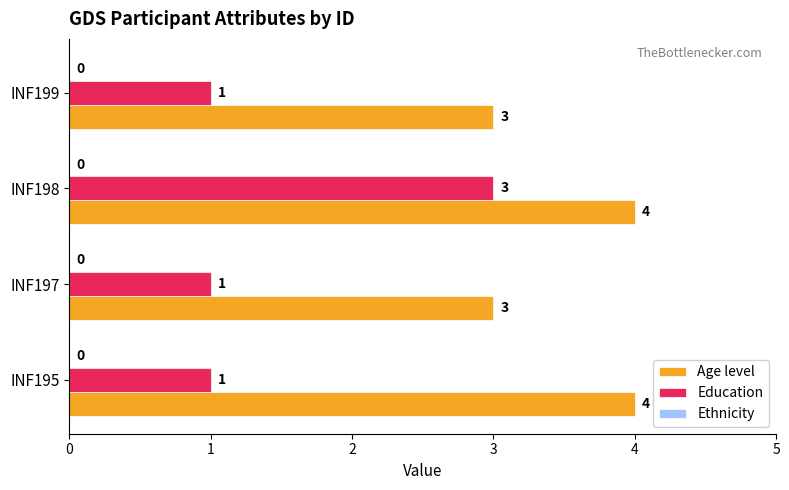

Rank the series at INF198 from highest to lowest value.

Age level, Education